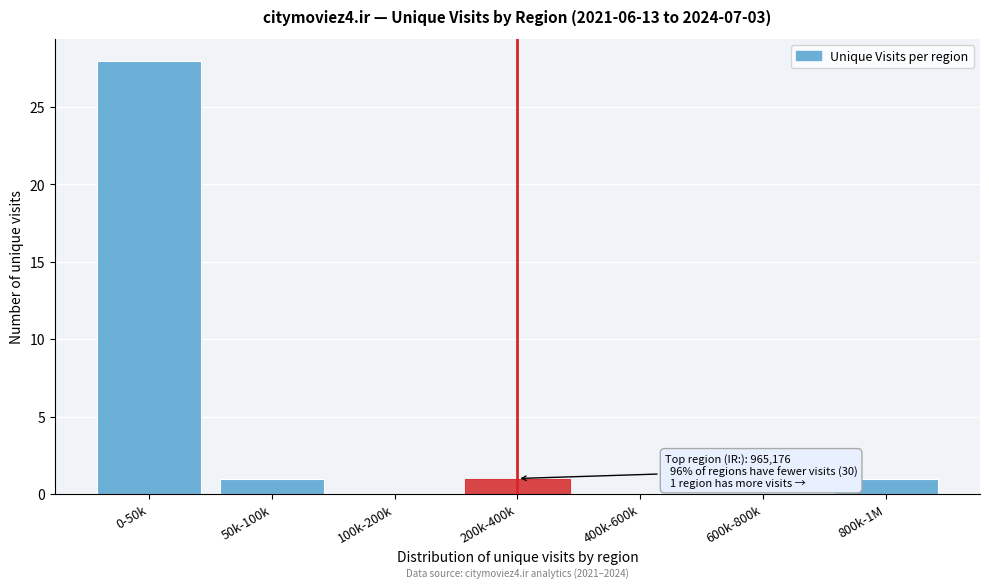

Reading right to left, transcribe all the data shown in this chart.

800k-1M=1	600k-800k=0	400k-600k=0	200k-400k=1	100k-200k=0	50k-100k=1	0-50k=28